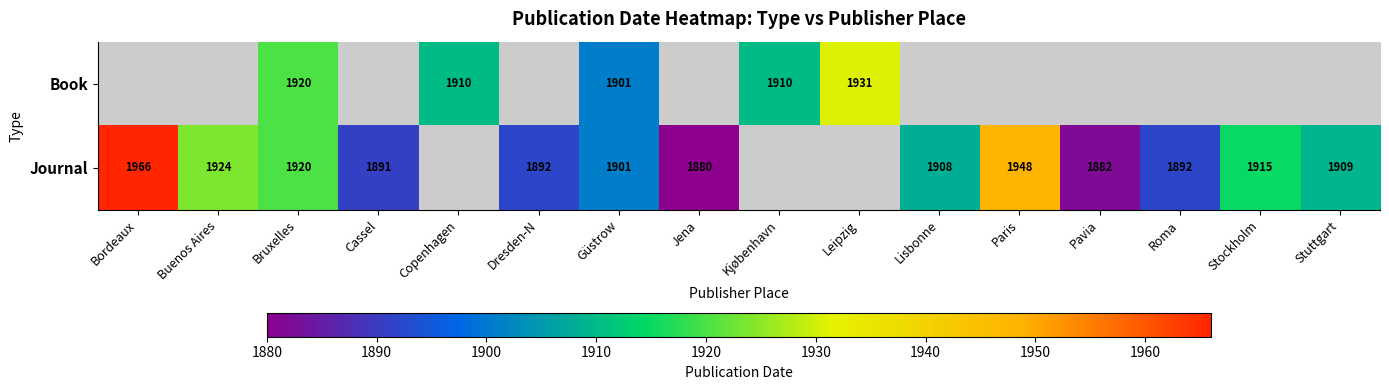

Is the value of Journal at Jena greater than the value of Book at Bruxelles?

No